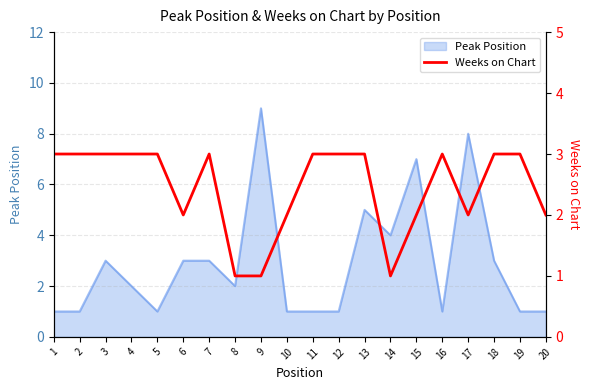

What is the maximum value for Peak Position?

9